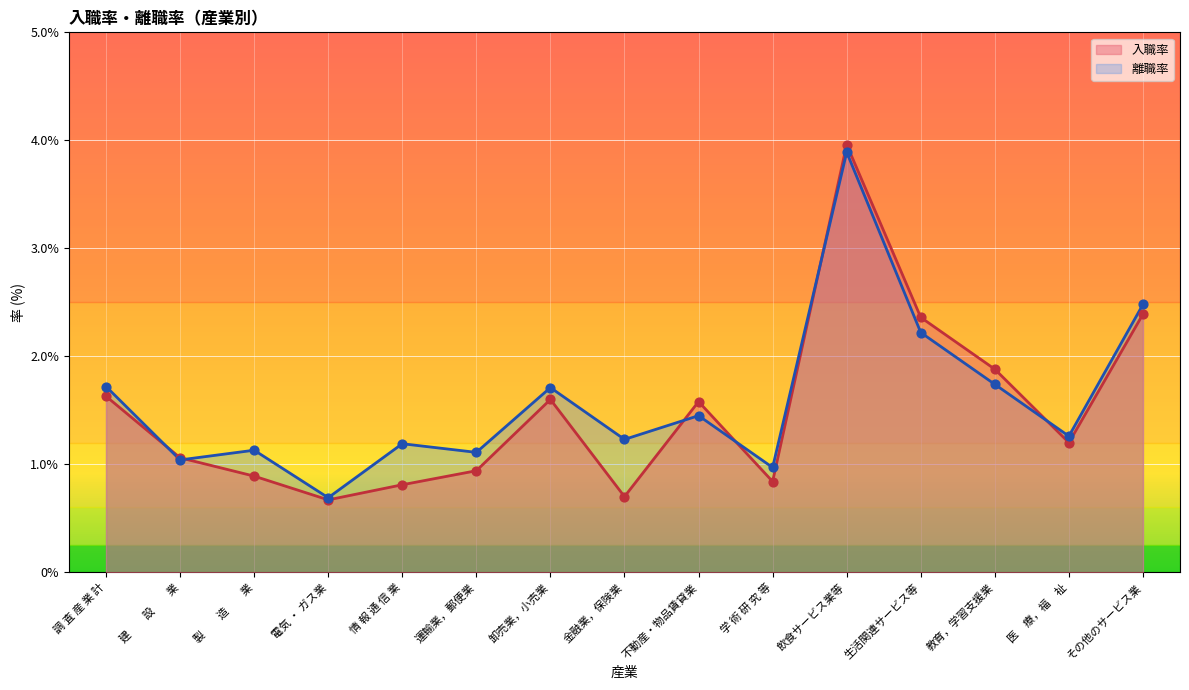

What is the total value across all series at 学 術 研 究 等?

1.8